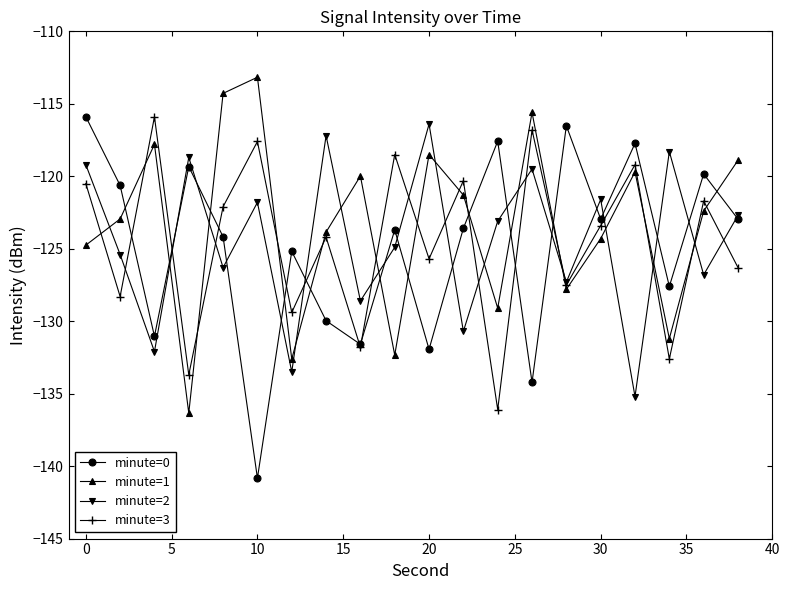

After their last crossing, which series has the higher values: minute=1 or minute=2?

minute=1